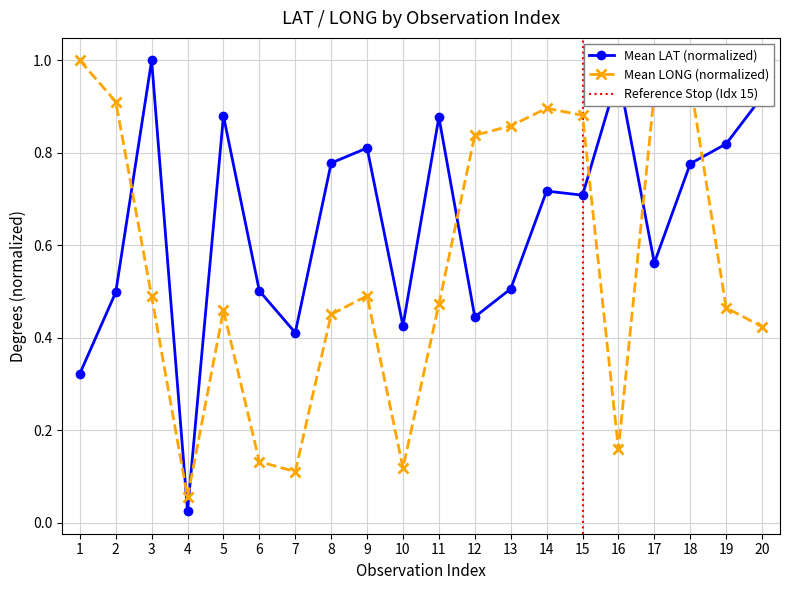

What is the difference between the second highest and minimum values in the Mean LAT by II series?

0.9